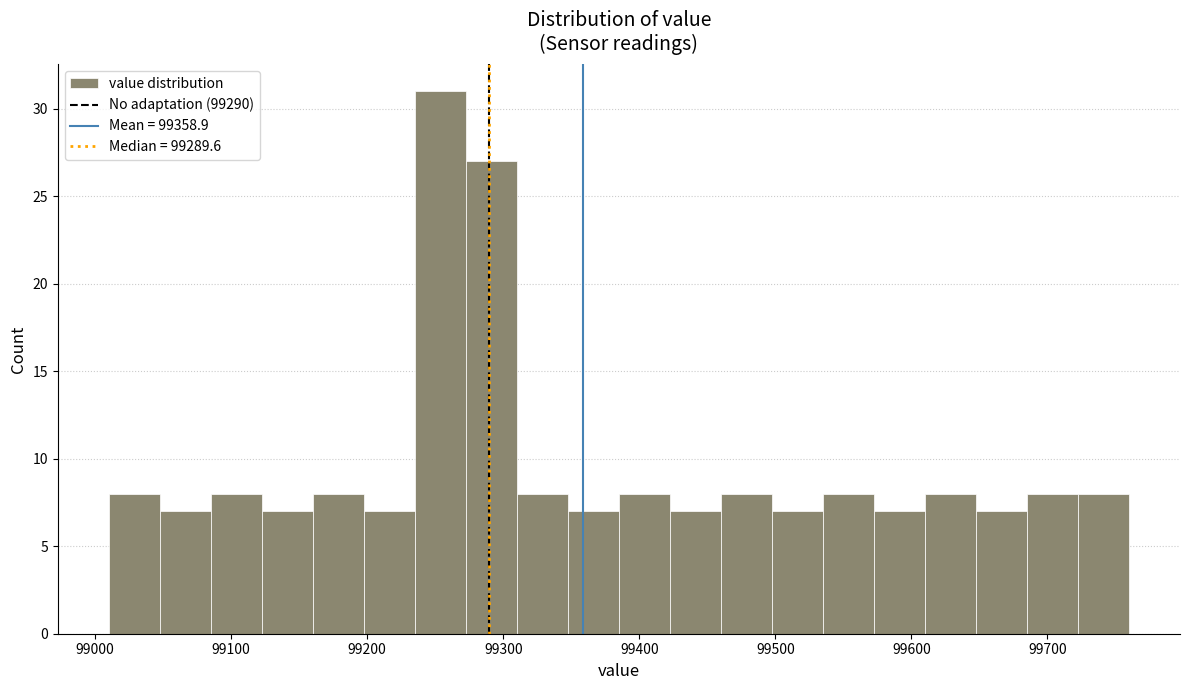

Around what value on the x-axis is the tallest bar? Give the approximate position of its centre, as read against the axis.

99250